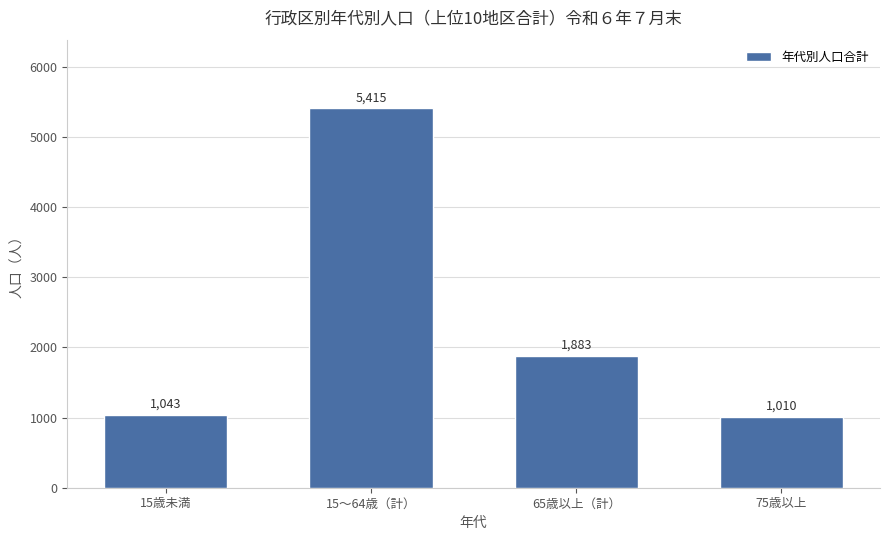

Between 15～64歳（計） and 65歳以上（計）, which is larger?

15～64歳（計）